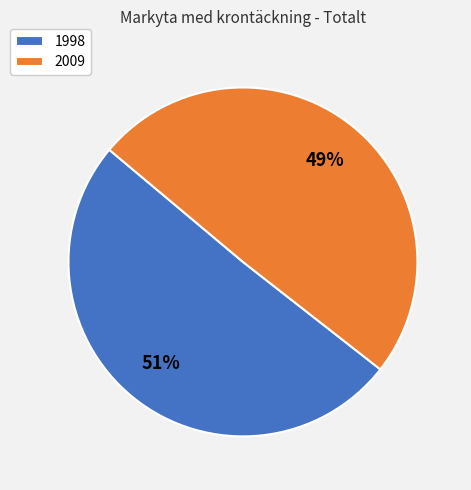

What percentage is the 2009 slice, to the nearest percent?

49%